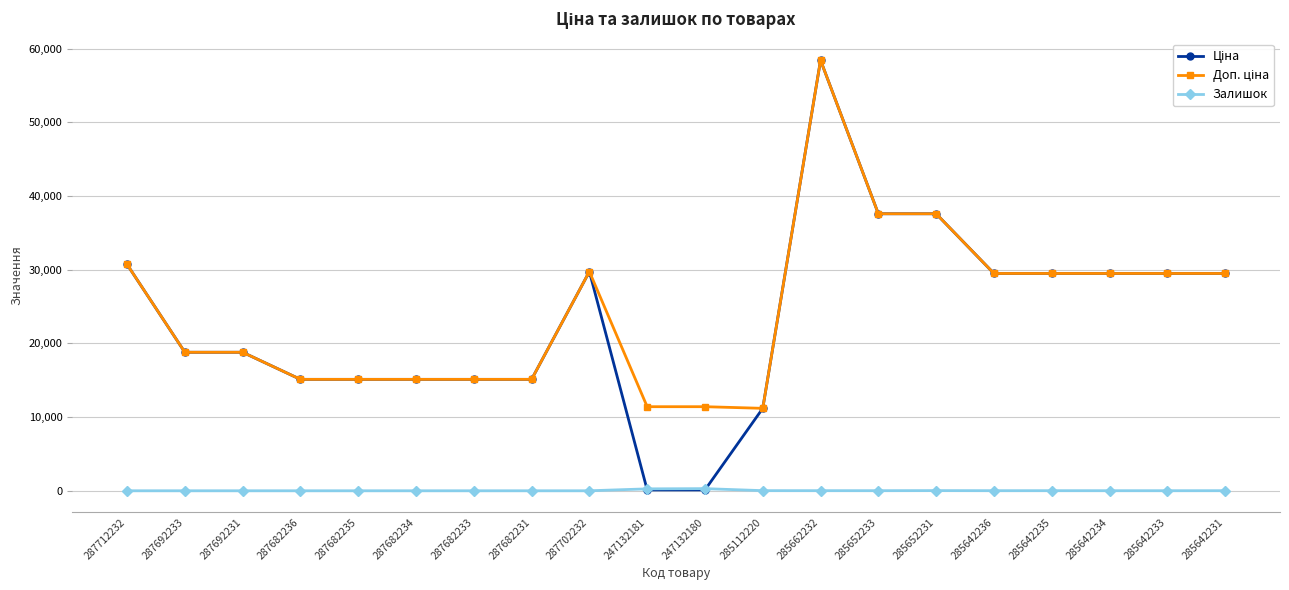

What is the difference between the maximum and minimum values in the Залишок series?

290.0